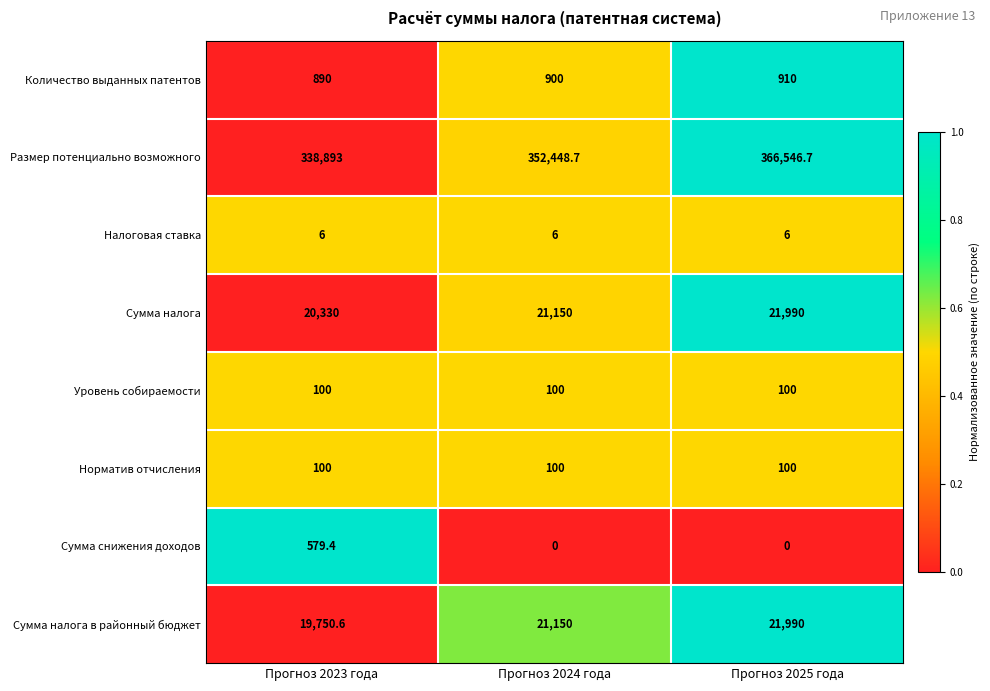

At which category is the sum across all series the highest?

Прогноз 2025 года